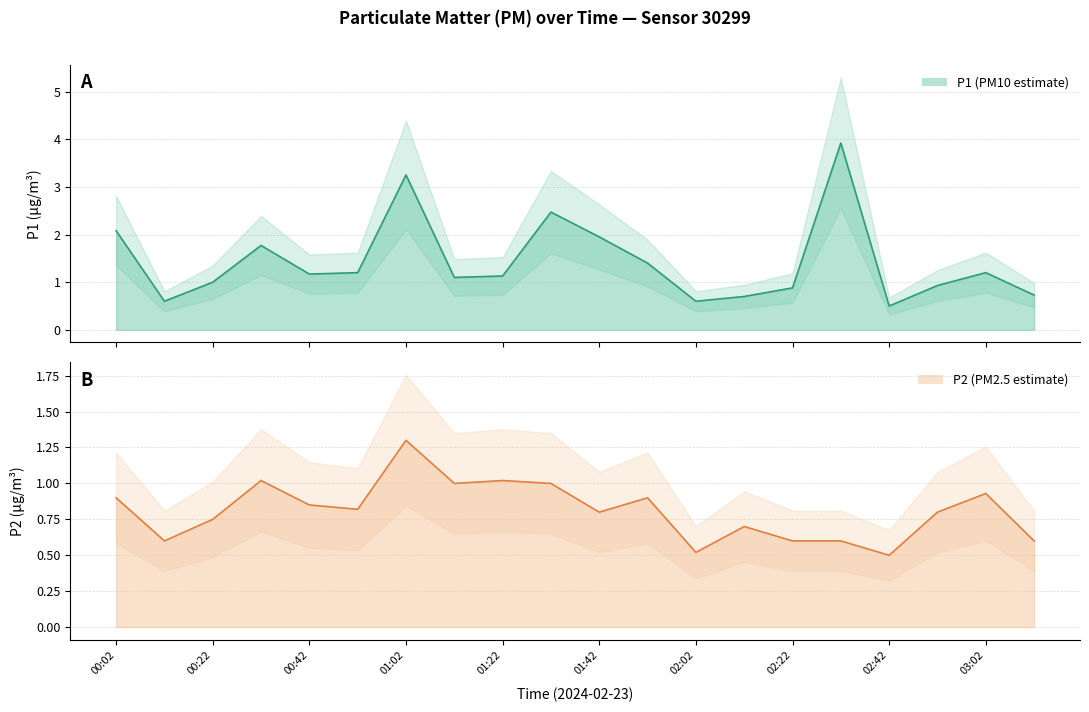

Is it true that P1 equals 1.1 at 01:12?

True